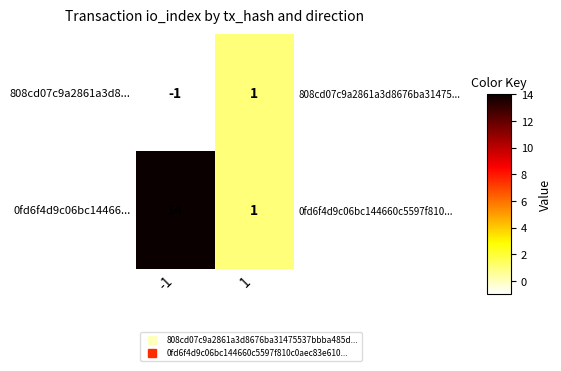

What is the total value across all series at 1?

2